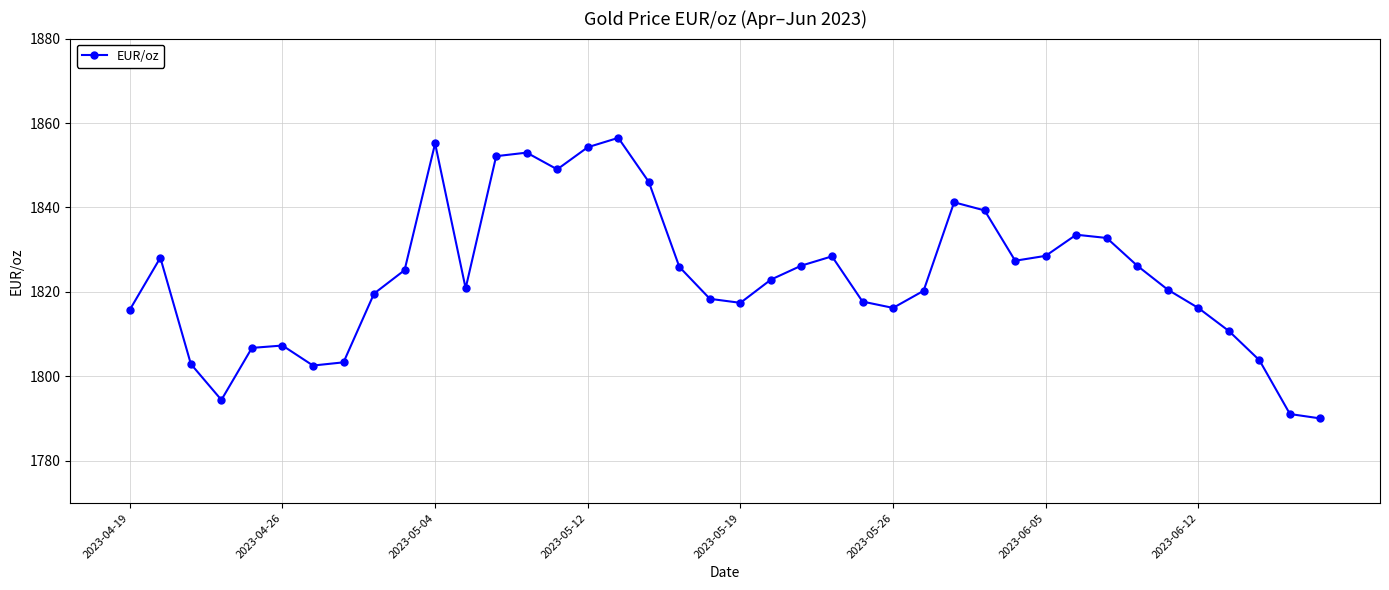

What is the greatest value displayed?

1856.5